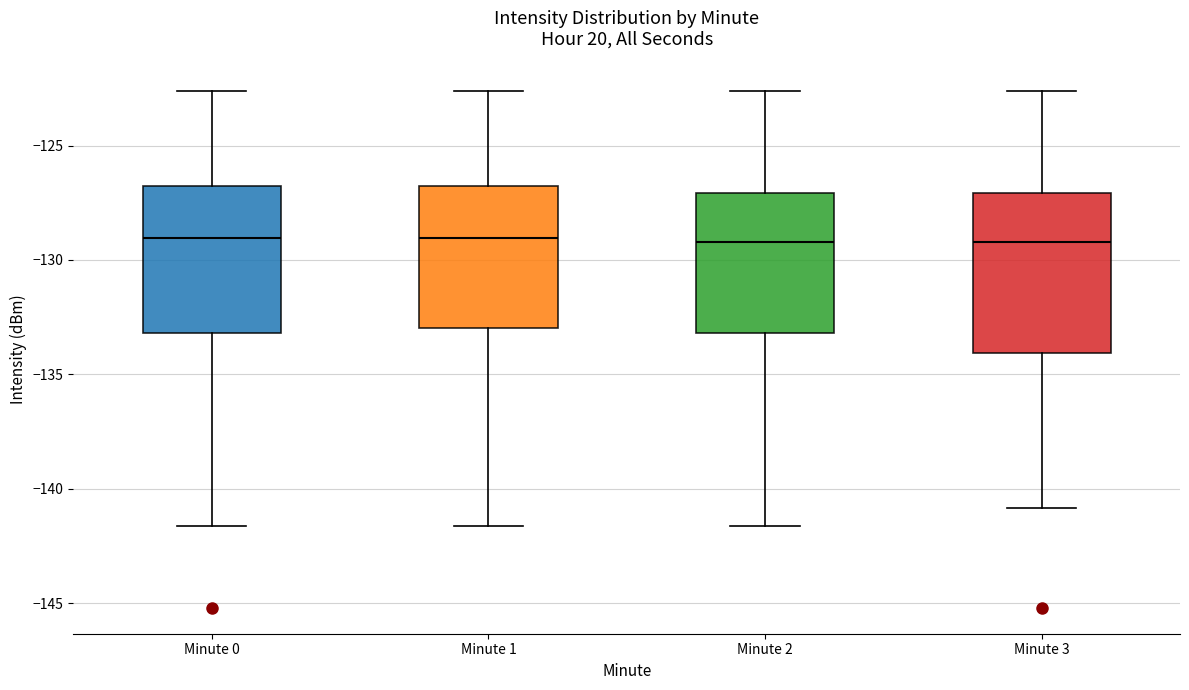

Reading left to right, transcribe this box plot: for each box, give where its median line is, the range the box spans, and where its two whiskers end, as read against the y-axis. The values are not printed on the chart, so give them approximately, as read against the axis.

Minute 0: median -129.0, box -133.0 to -127.0, whiskers -141.5 to -122.5
Minute 1: median -129.0, box -133.0 to -127.0, whiskers -141.5 to -122.5
Minute 2: median -129.0, box -133.0 to -127.0, whiskers -141.5 to -122.5
Minute 3: median -129.0, box -134.0 to -127.0, whiskers -141.0 to -122.5